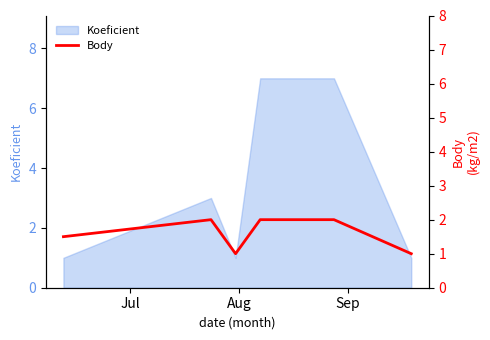

True or false: there are more than 2 points higher than both neighbors.

False